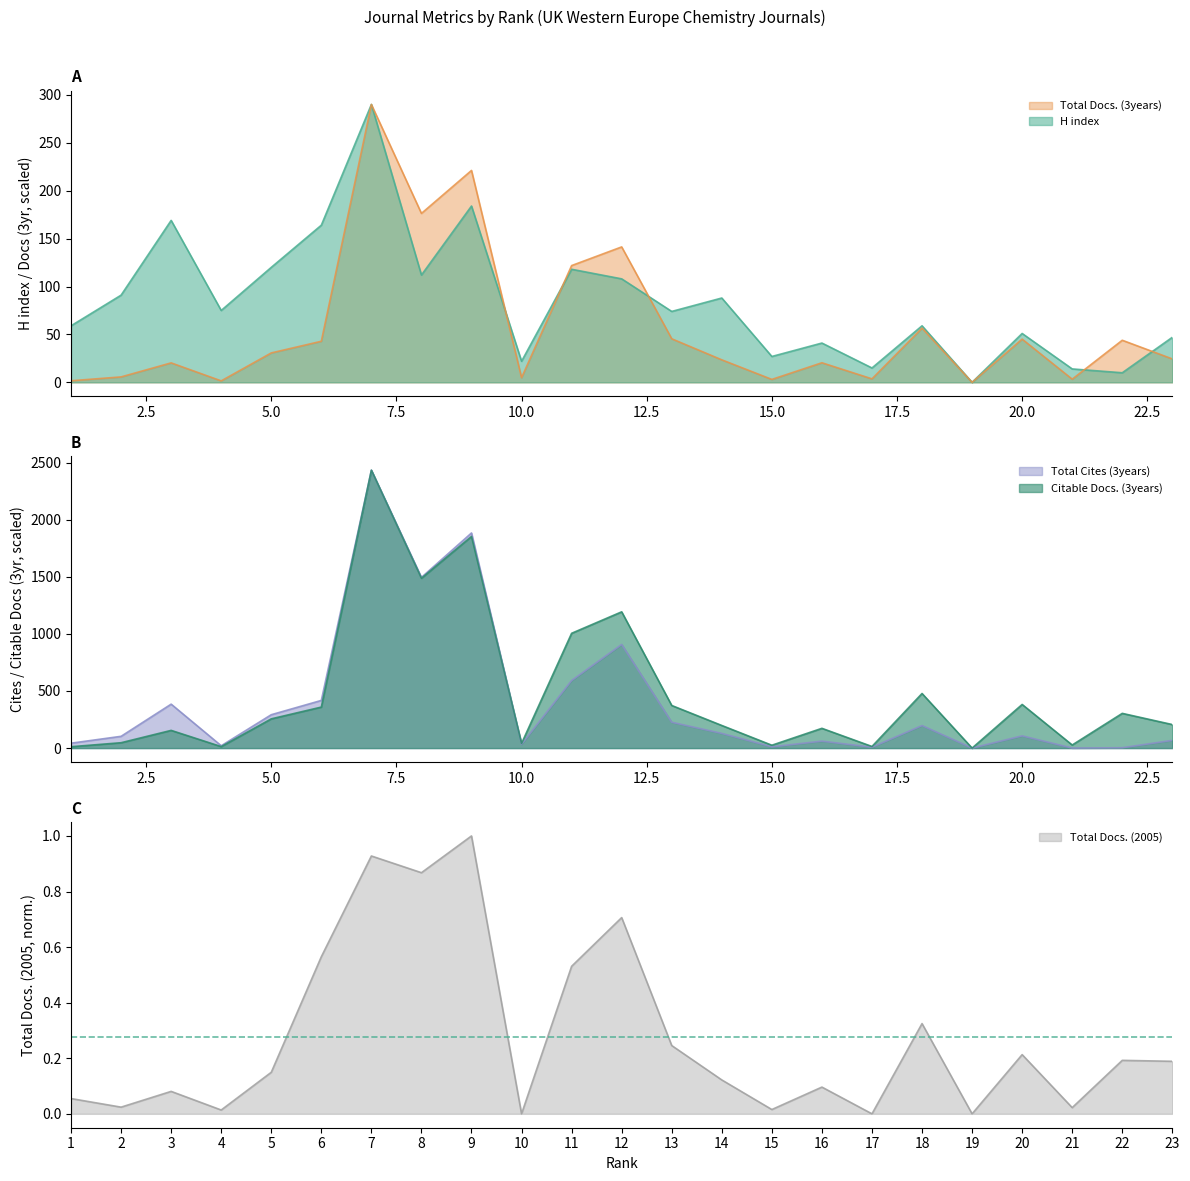

At which label is Total Docs. (3years) closest to 145?

12